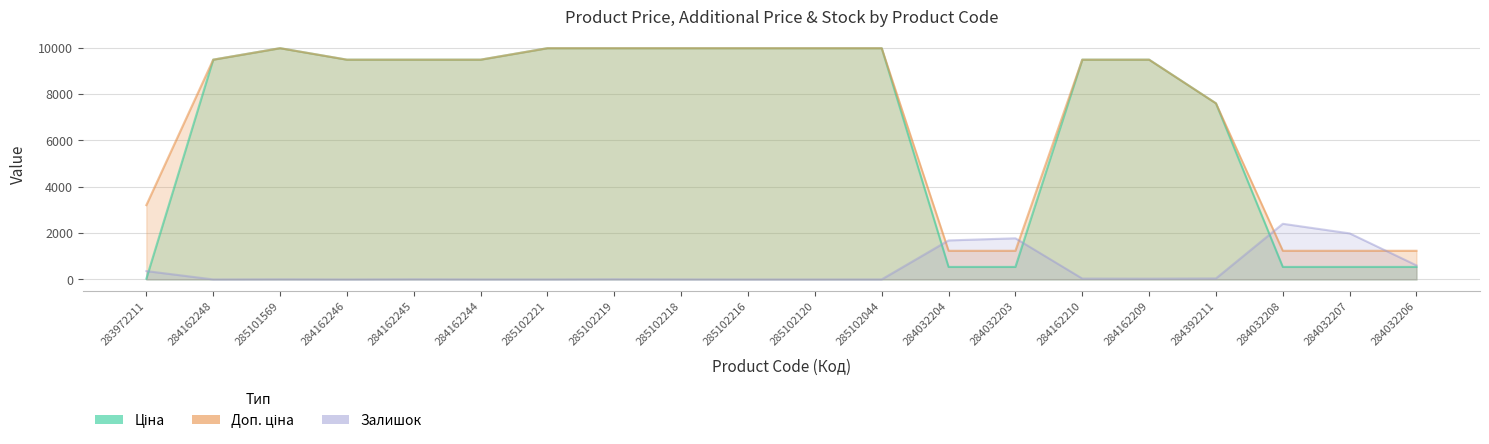

What is the label of the 12th point from the right?

285102218